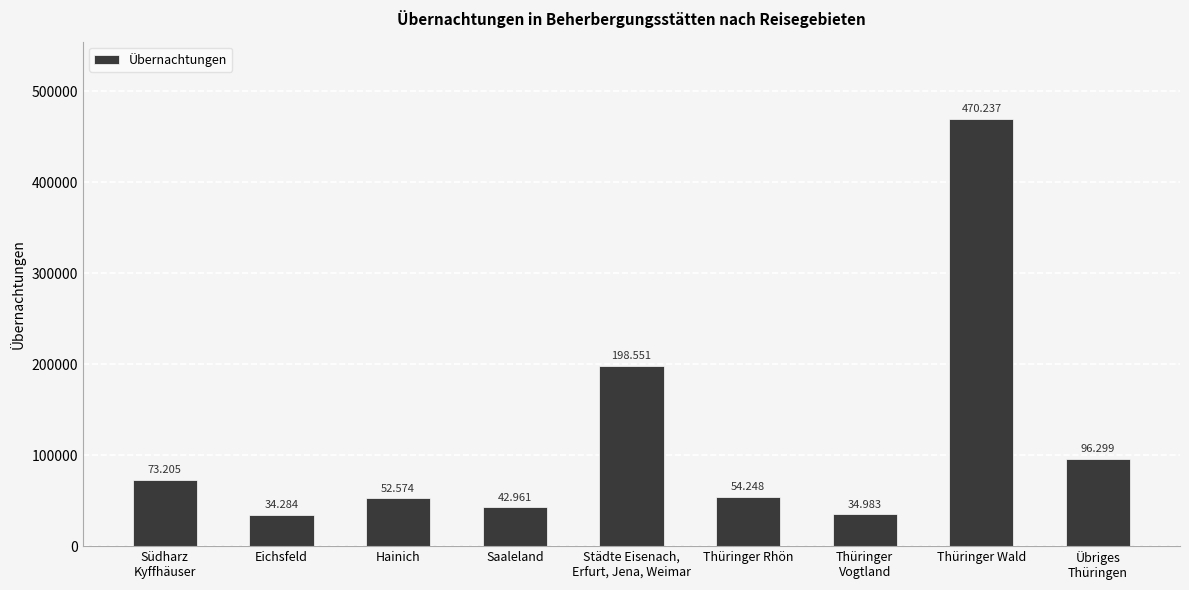

List the labels in order of value, largest first.

Thüringer Wald, Städte Eisenach,
Erfurt, Jena, Weimar, Übriges
Thüringen, Südharz
Kyffhäuser, Thüringer Rhön, Hainich, Saaleland, Thüringer
Vogtland, Eichsfeld